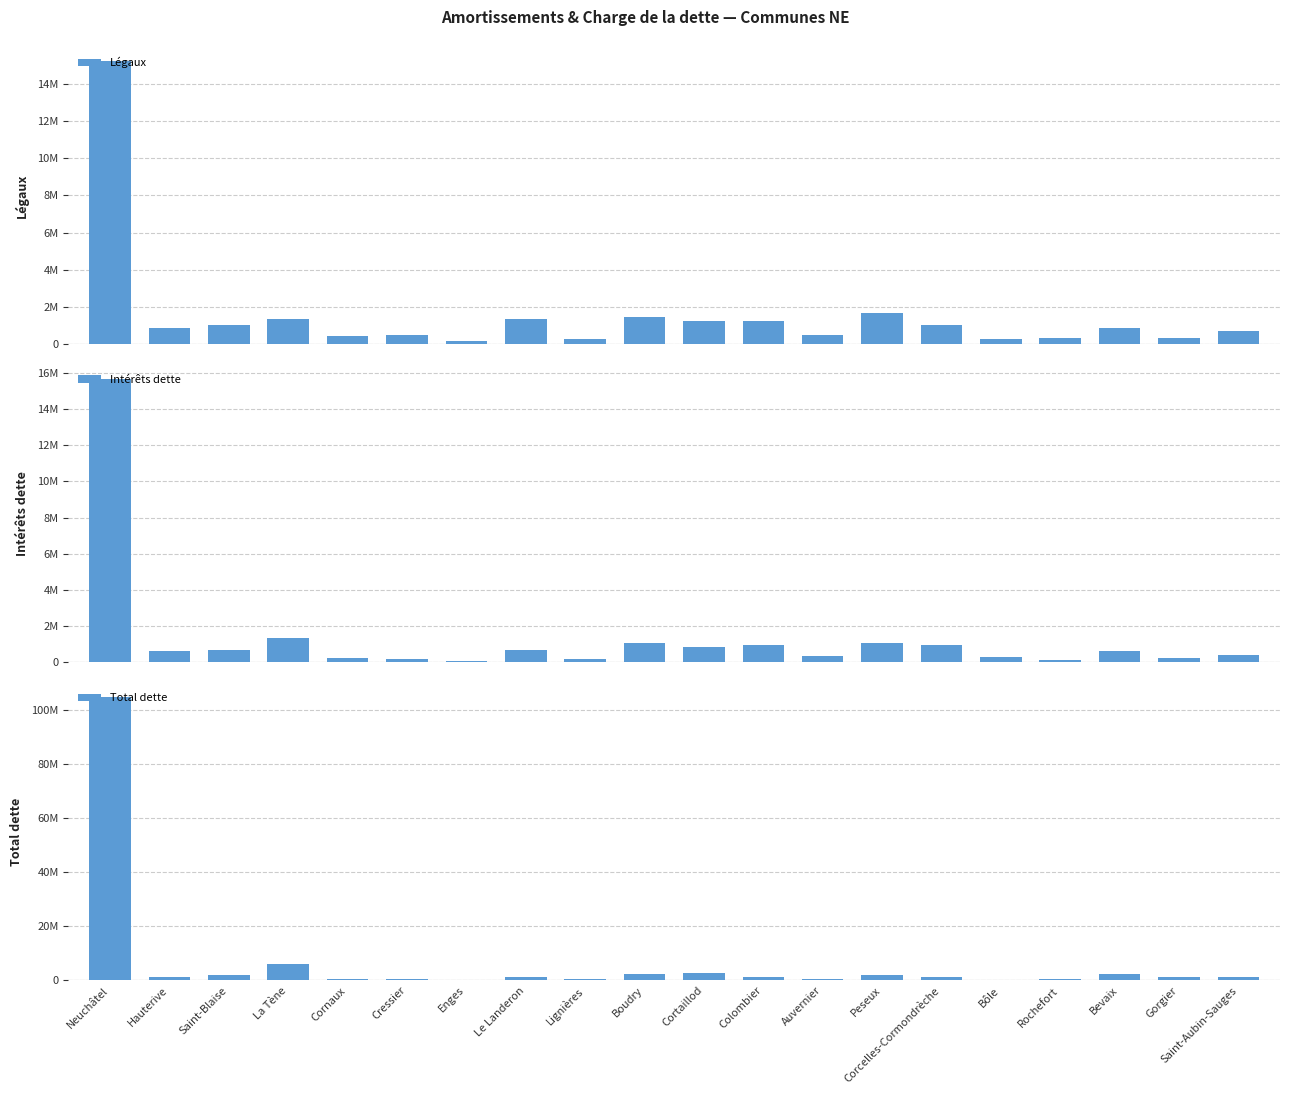

What is the label of the 11th bar from the right?

Boudry